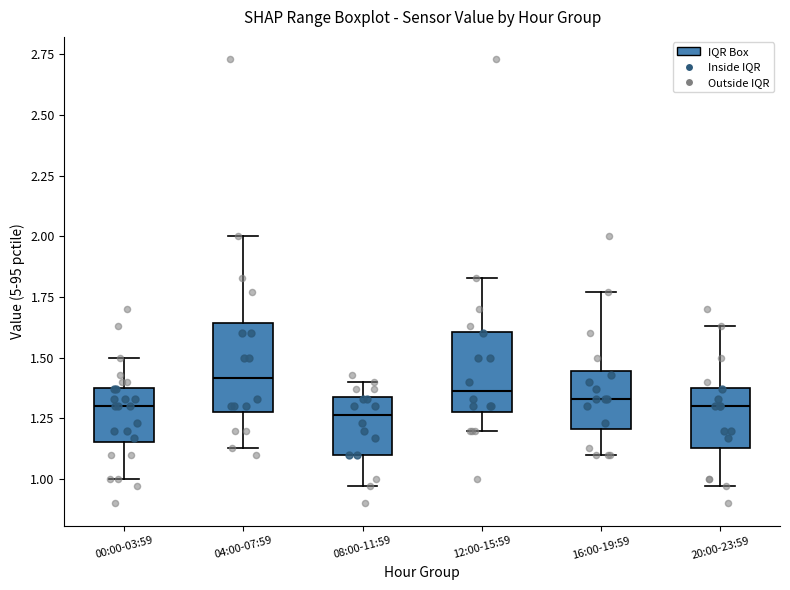

Which box's median line is the highest?

04:00-07:59